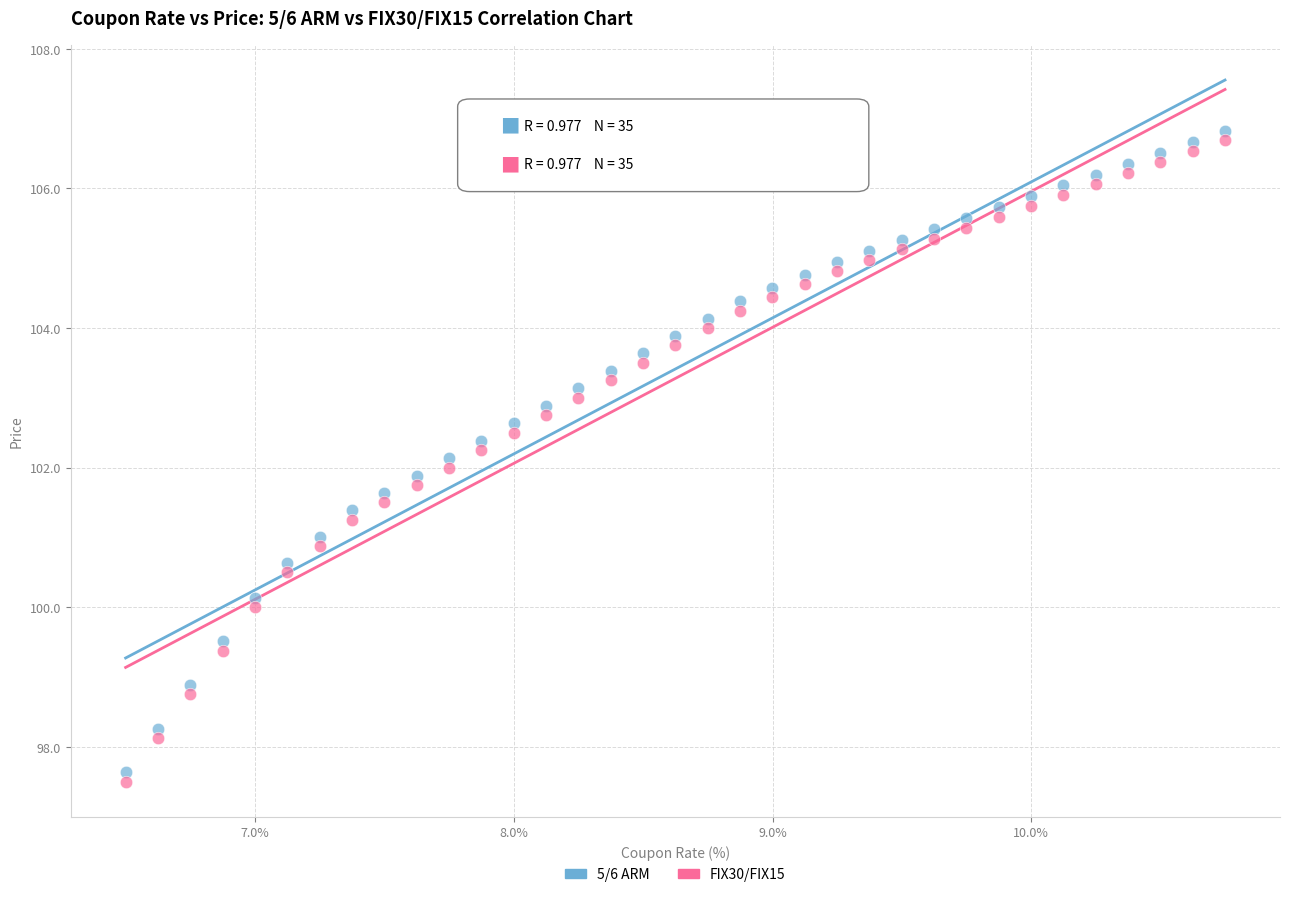

What is the X range (max minus min) for the scatter plot?

4.3